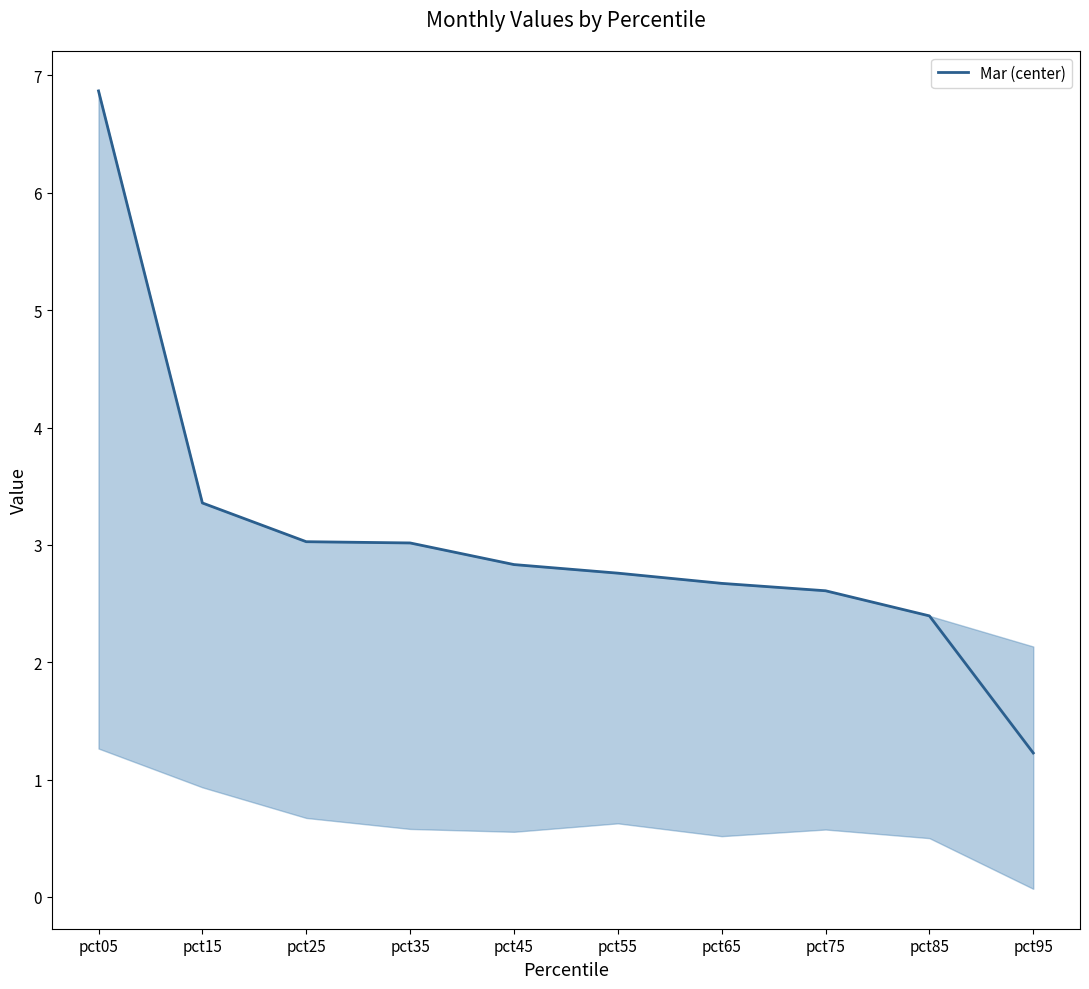

Which category has the lowest value across all series?

pct95